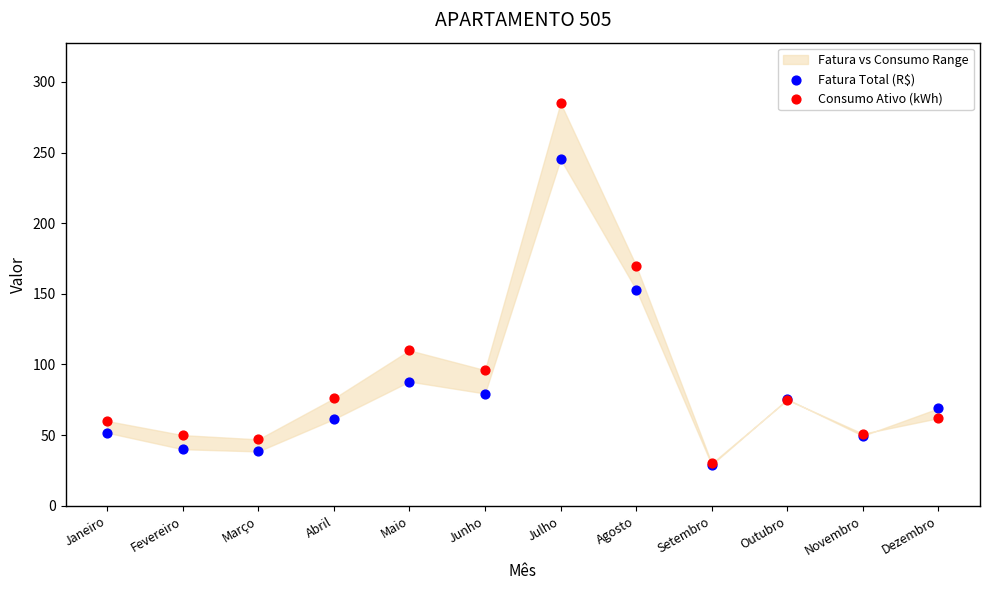

In the Fatura Total (R$) series, what Y value is closest to 137?

153.0